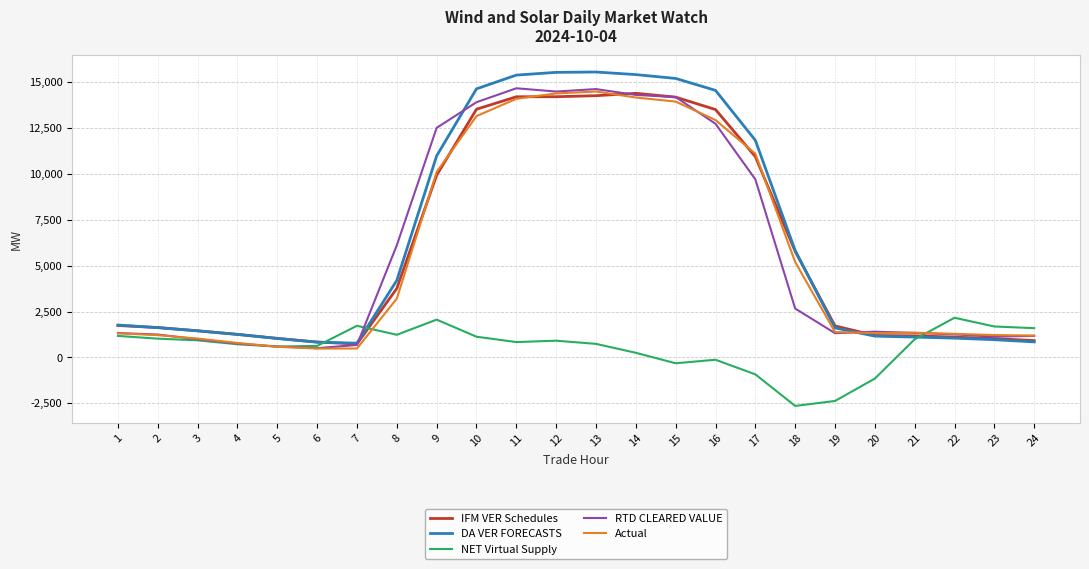

What is the smallest value displayed?

-2646.6